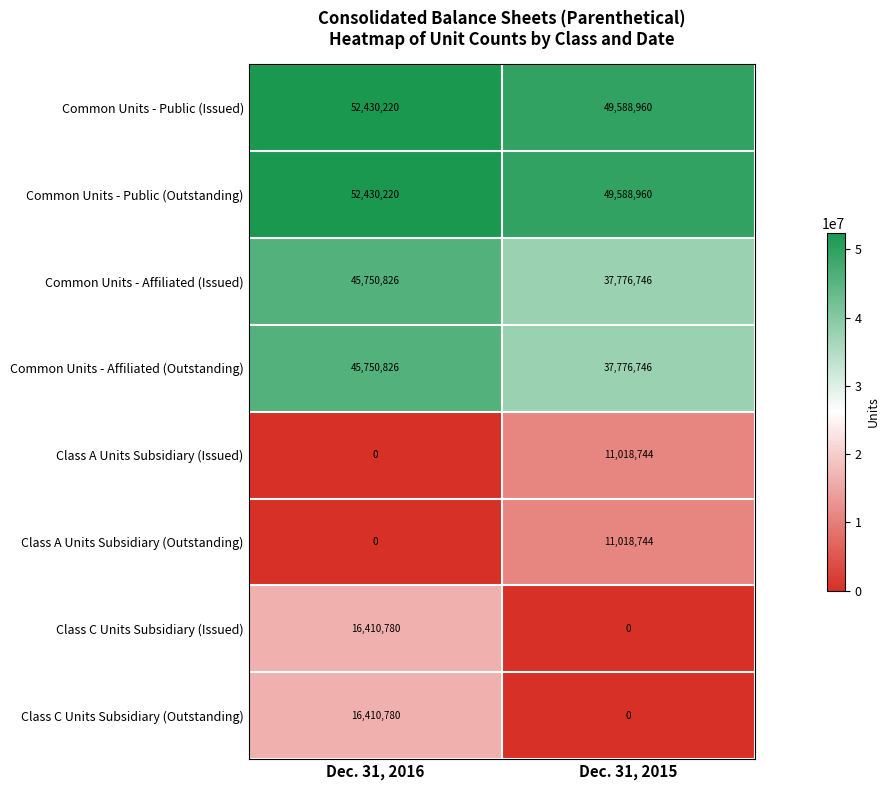

At which category is the sum across all series the highest?

Dec. 31, 2016